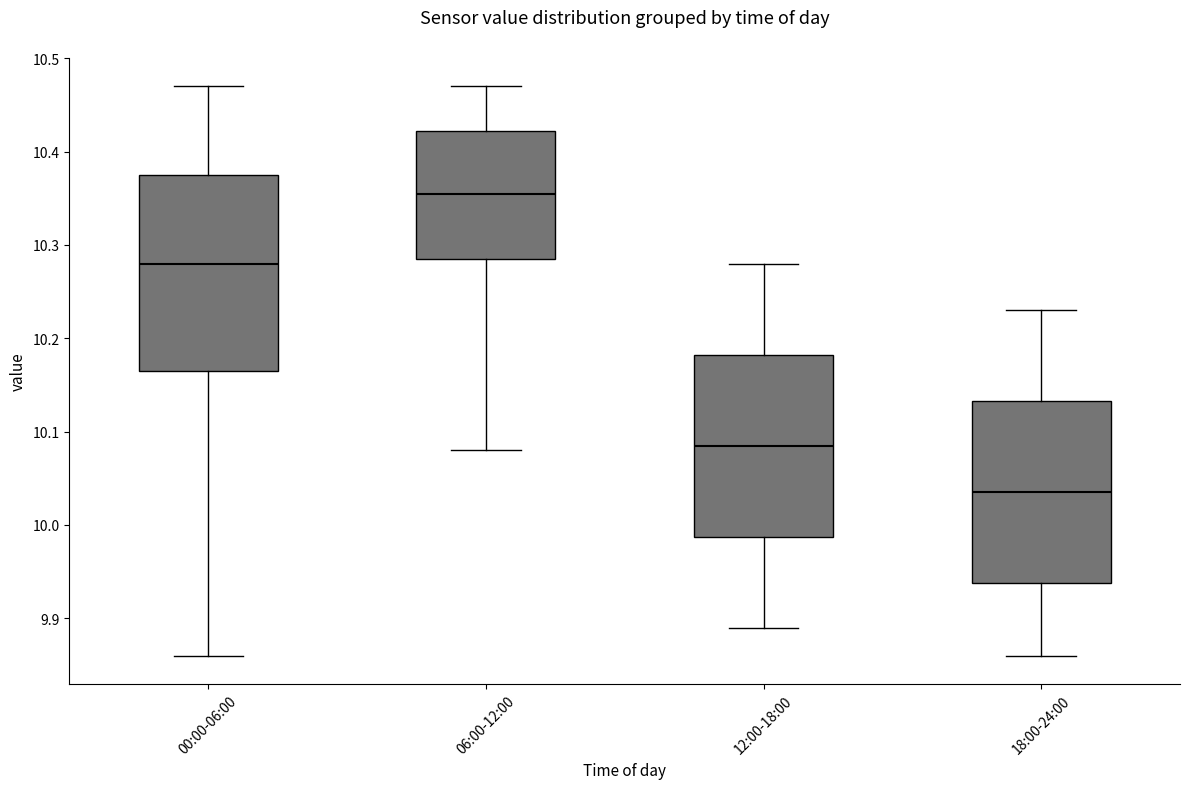

Reading left to right, transcribe this box plot: for each box, give where its median line is, the range the box spans, and where its two whiskers end, as read against the y-axis. The values are not printed on the chart, so give them approximately, as read against the axis.

00:00-06:00: median 10.28, box 10.17 to 10.38, whiskers 9.86 to 10.47
06:00-12:00: median 10.36, box 10.29 to 10.42, whiskers 10.08 to 10.47
12:00-18:00: median 10.09, box 9.99 to 10.18, whiskers 9.89 to 10.28
18:00-24:00: median 10.04, box 9.94 to 10.13, whiskers 9.86 to 10.23